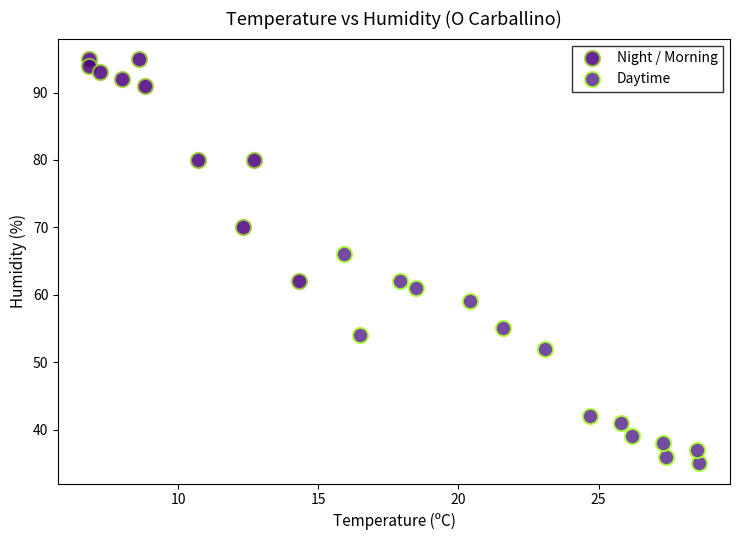

Which series reaches the maximum Y coordinate?

Night / Morning